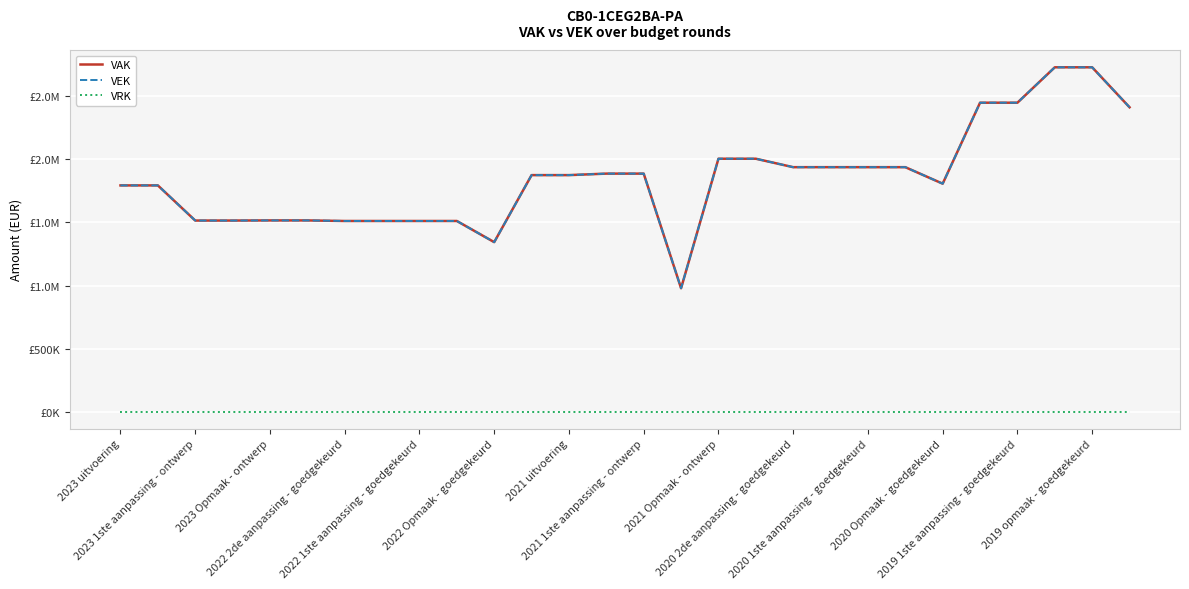

Does the chart display data point markers on the line(s)?

No